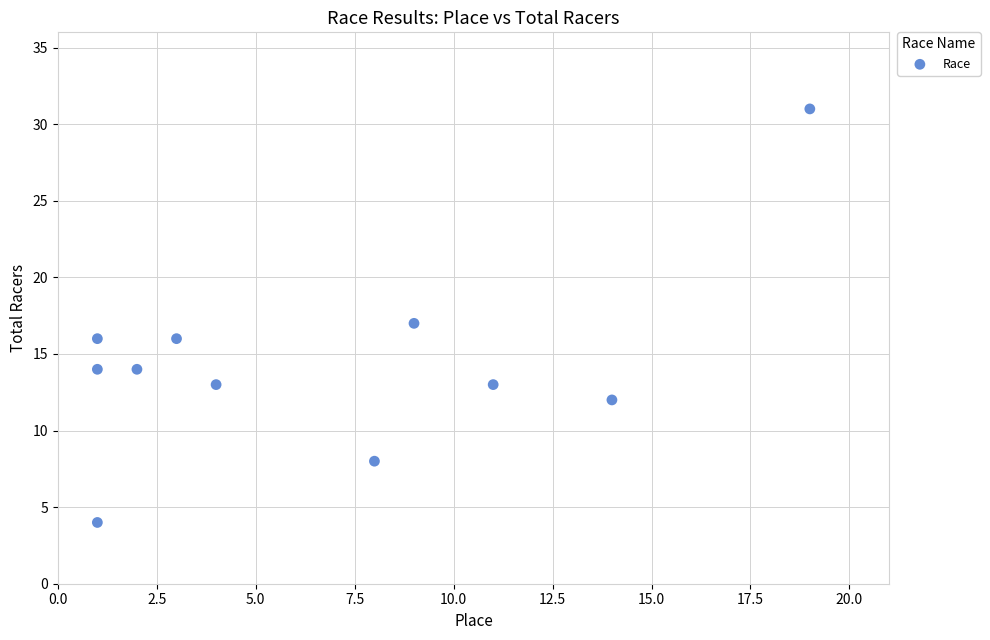

What is the average X value?

7